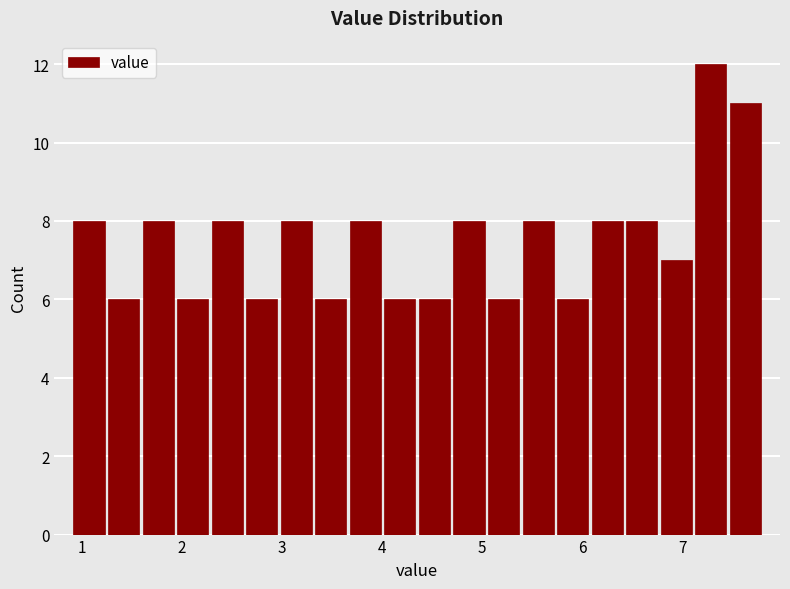

Read against the x-axis, roughly where is the centre of the tallest bar?

7.3